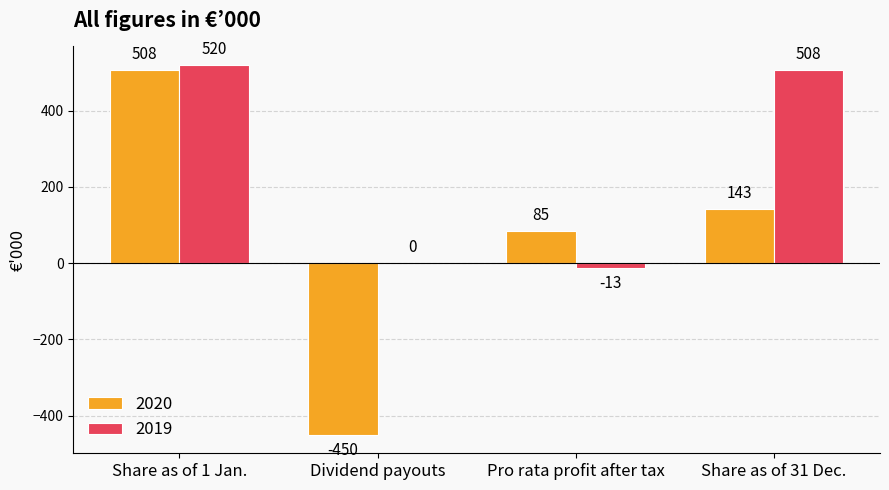

At which label is 2019 closest to 253?

Dividend payouts